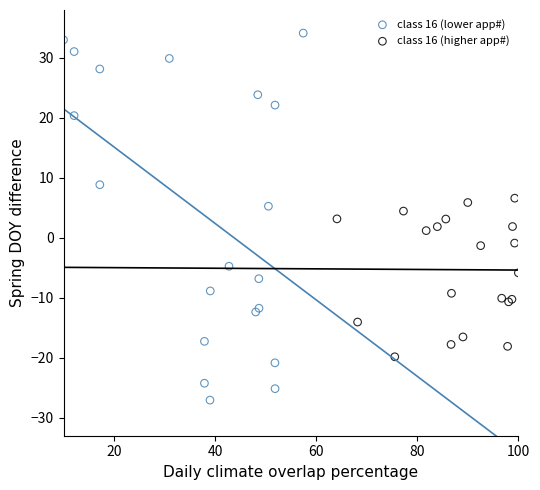

Which series has the widest spread of Y values?

class 16 (lower app#)